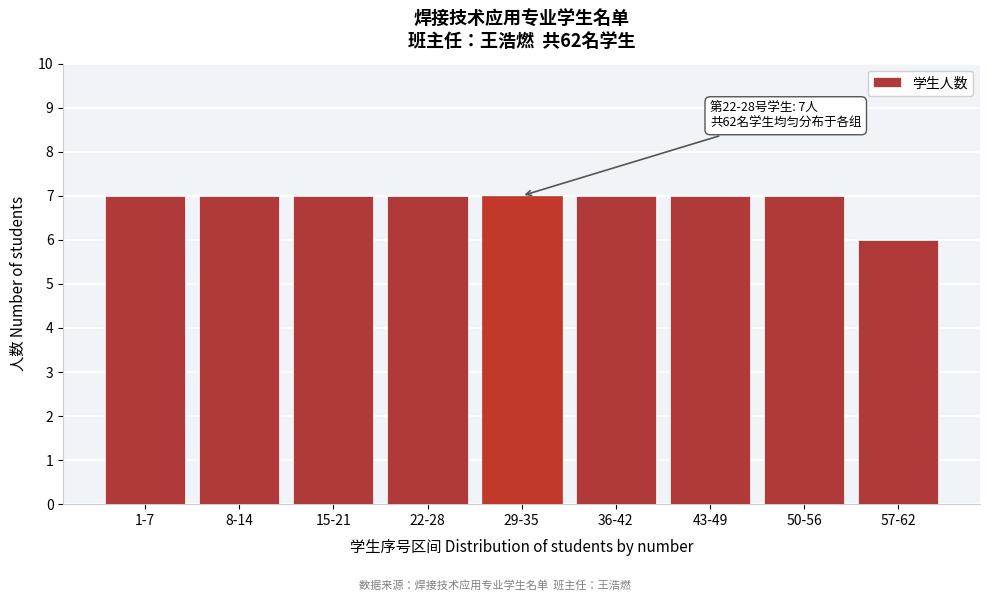

Reading left to right, extract all data points from this chart.

7	7	7	7	7	7	7	7	6